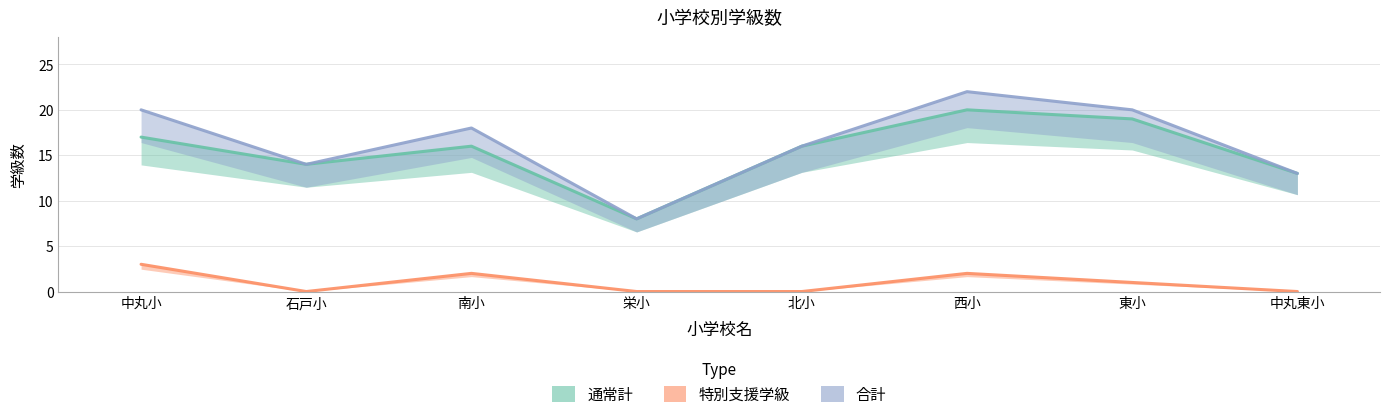

What is the average value of the 特別支援学級 series?

1